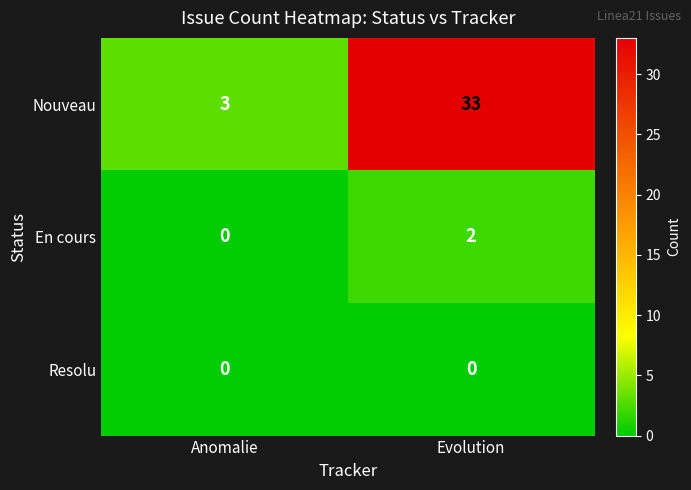

Which series has the widest spread of values?

Nouveau